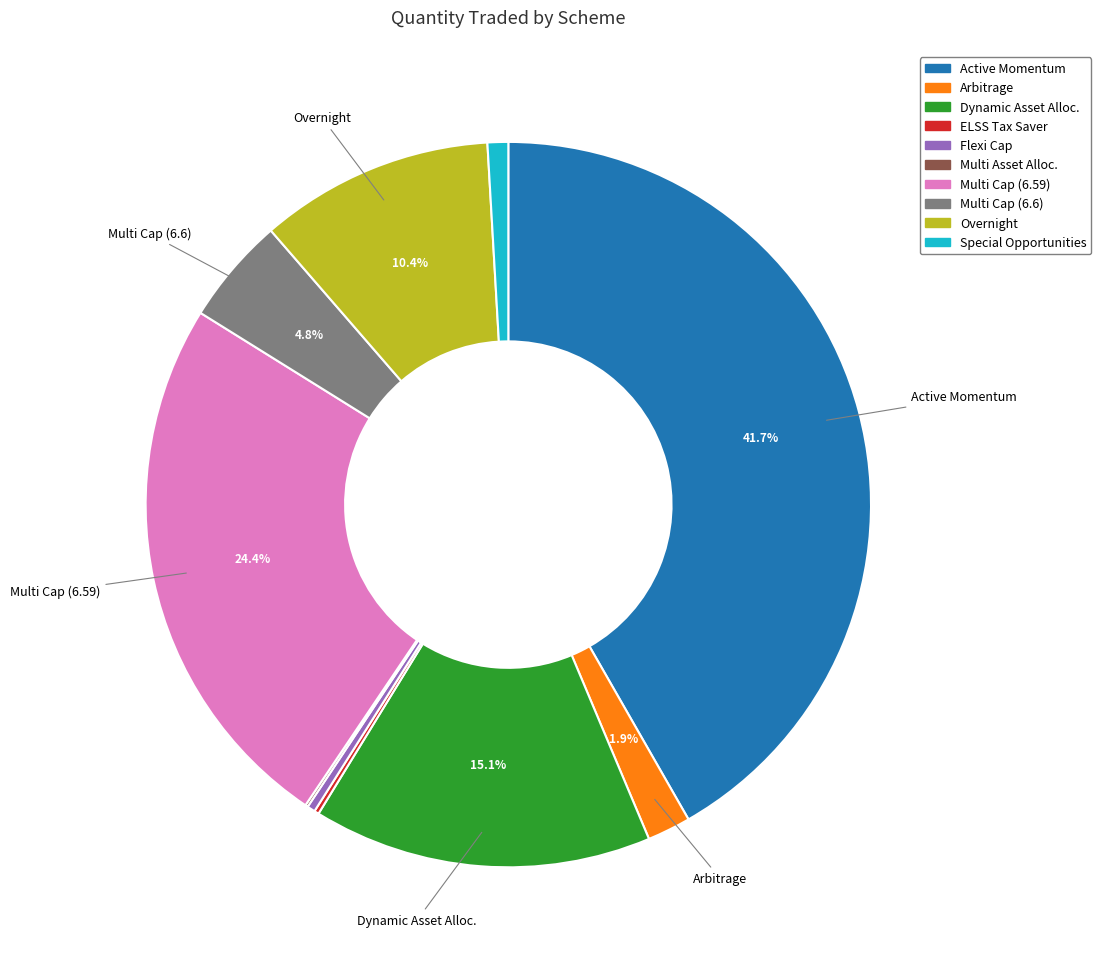

Is there any slice that represents more than half of the pie?

No